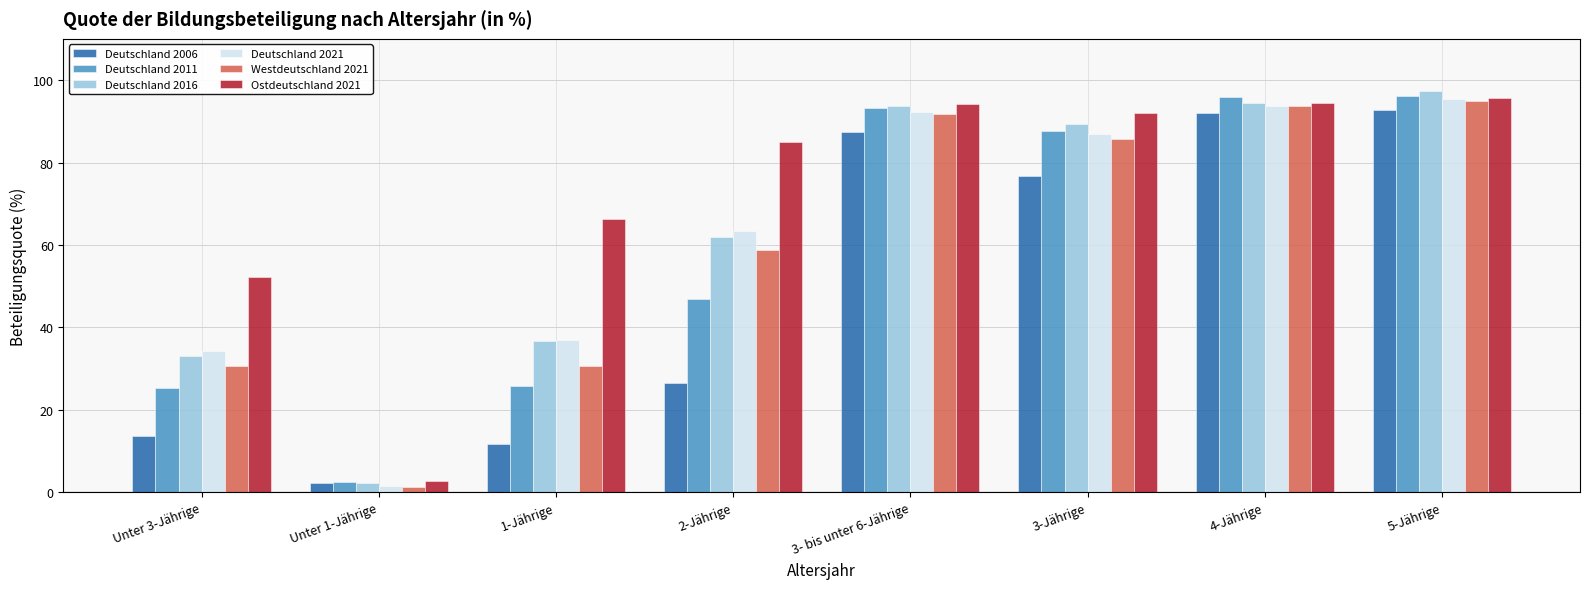

What is the total value across all series at Unter 3-Jährige?

189.3